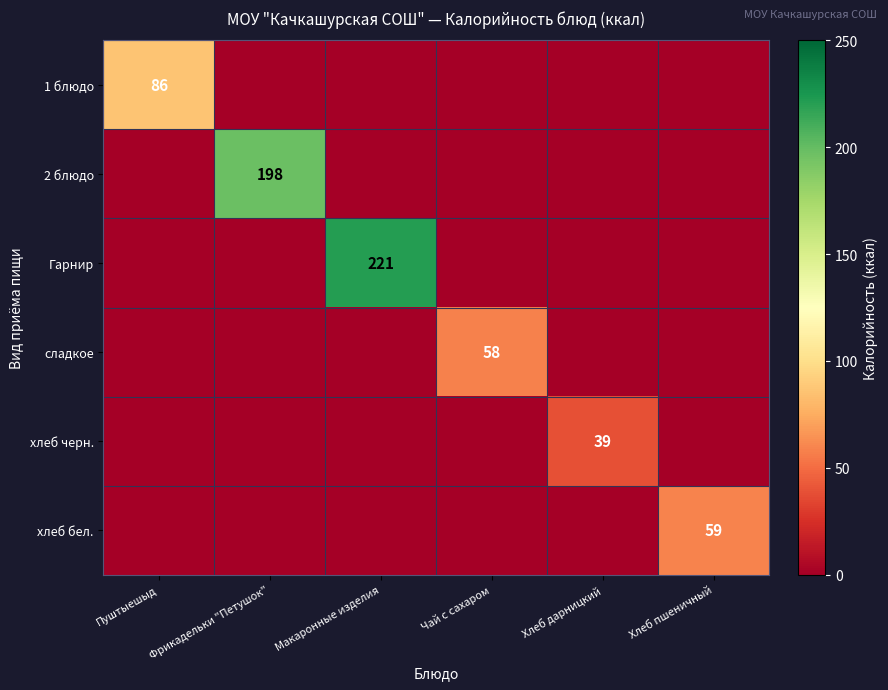

The хлеб бел. series shows 0 at Фрикадельки "Петушок". True or false?

True